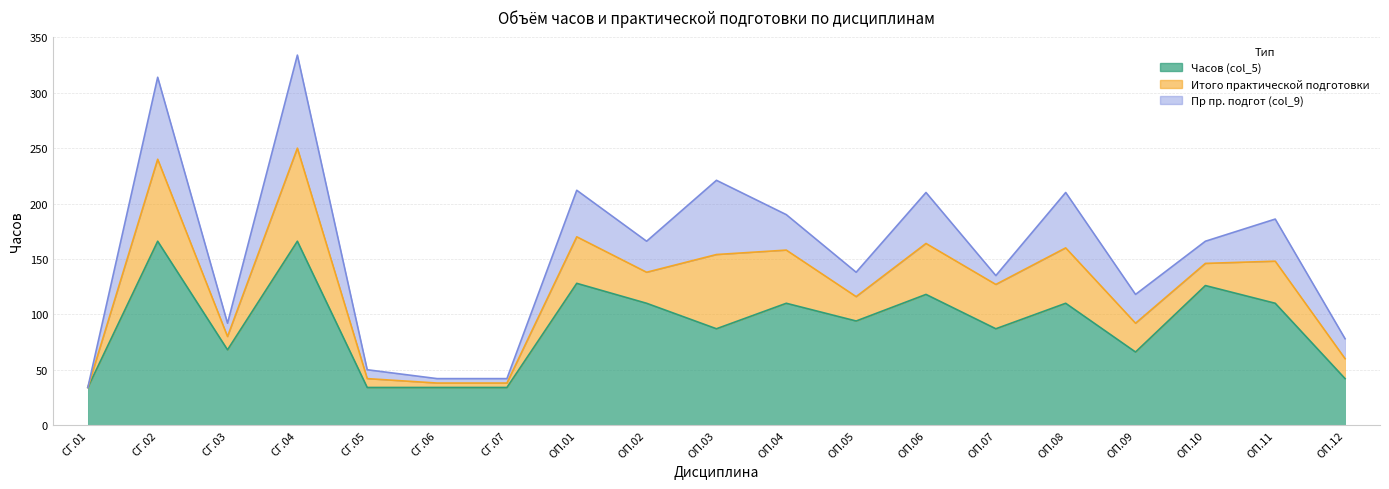

Between ОП.01 and СГ.07, which is larger?

ОП.01